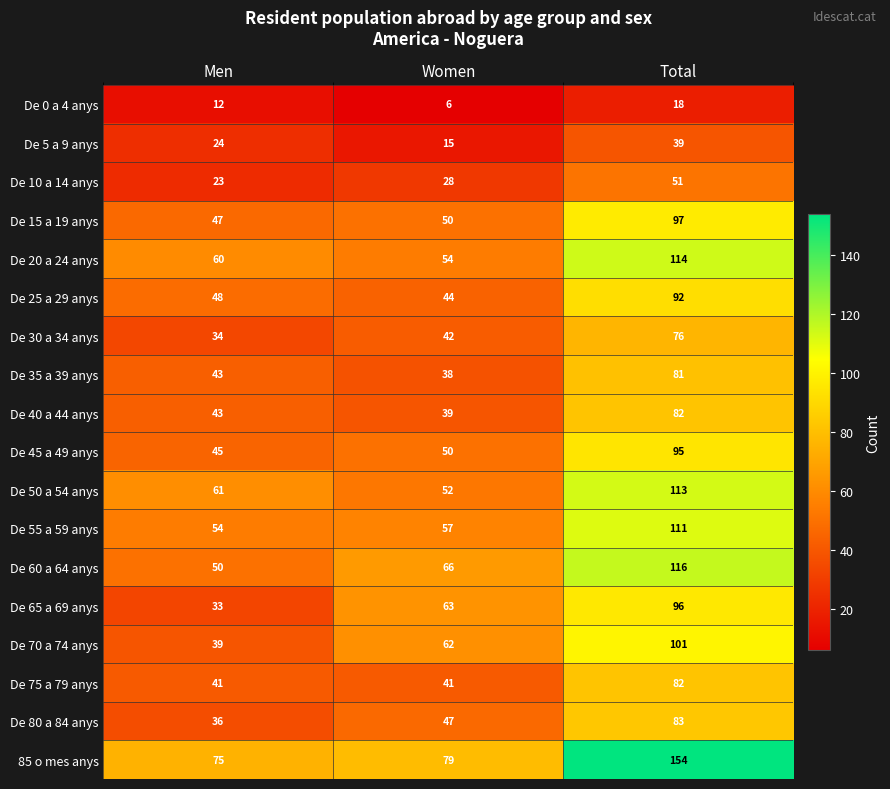

Which label corresponds to the smallest value in the chart?

Women